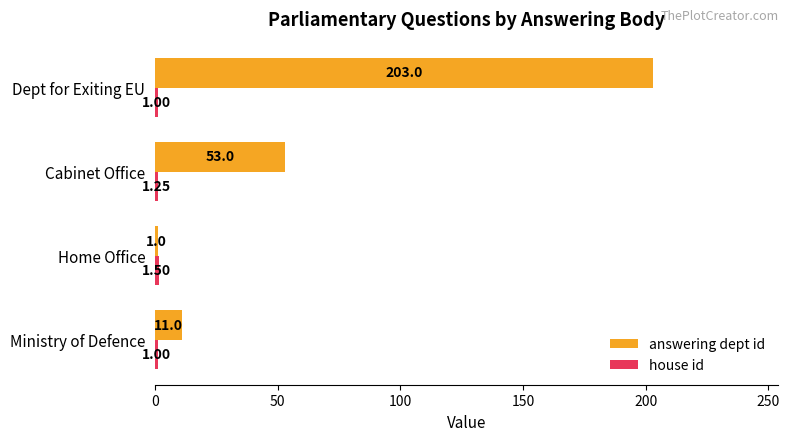

What is the total value across all series at Dept for Exiting EU?

204.0